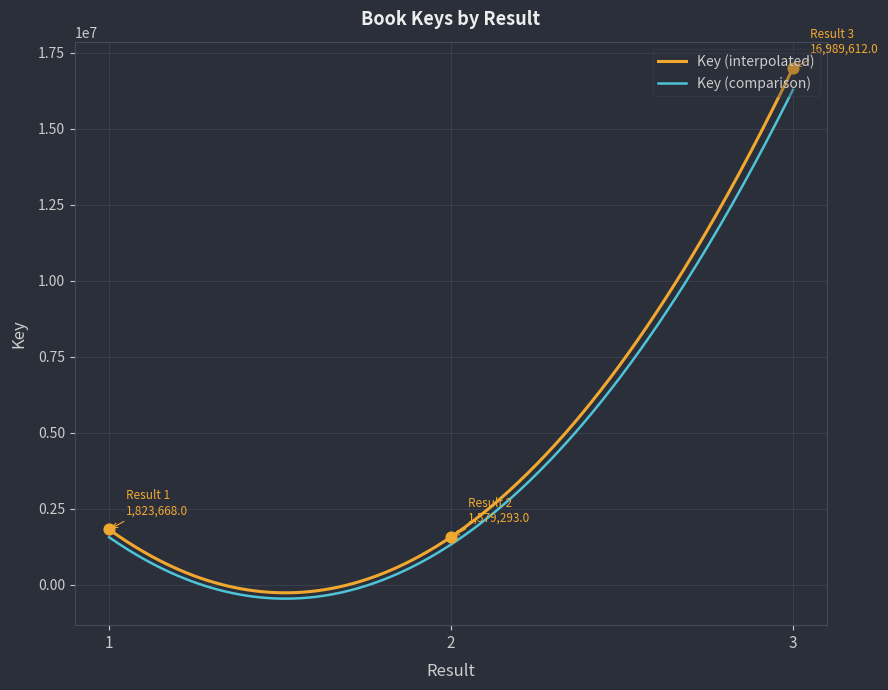

What is the change in value from 1 to 2?

-244375